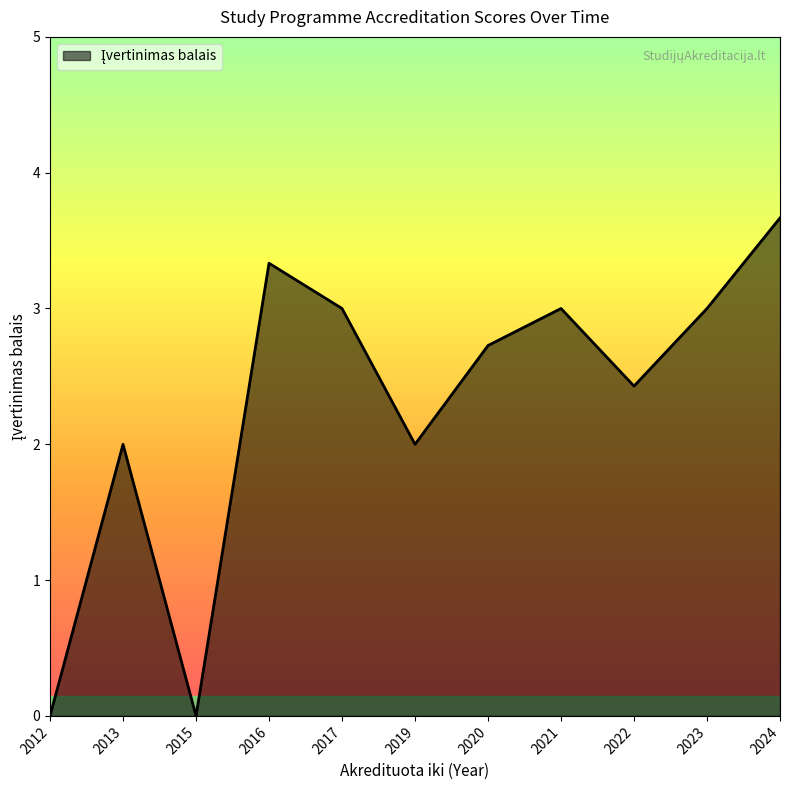

True or false: the data shows 0.8 at 2024.

False